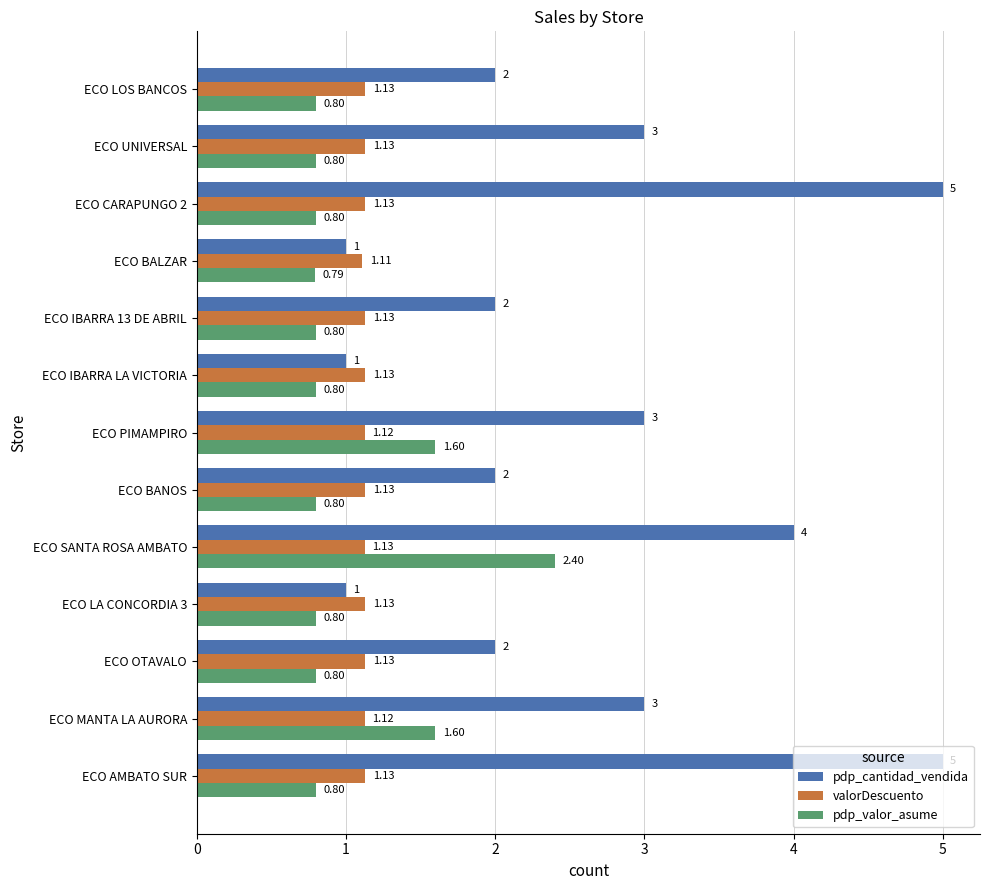

At which category is the sum across all series the highest?

ECO SANTA ROSA AMBATO